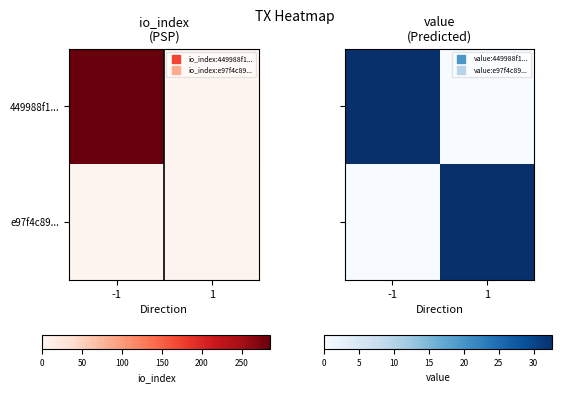

Is it true that 449988f1... equals 16.5 at -1?

False